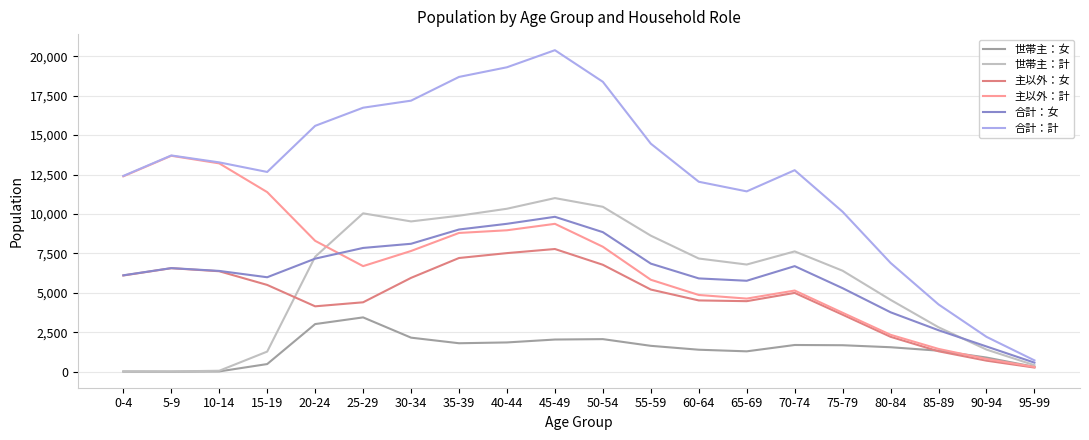

Count the number of data series in this chart.

6